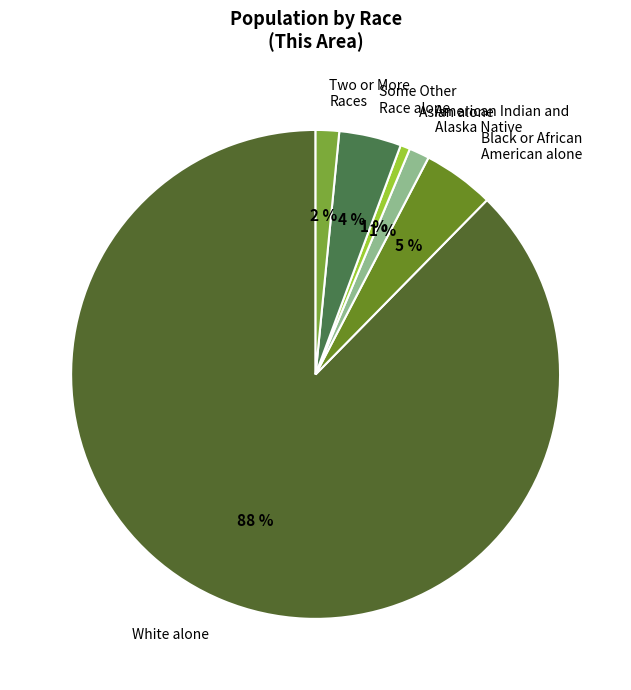

Is it true that Some Other Race alone is 4% of the pie?

True